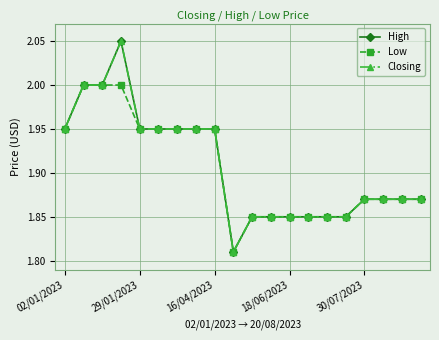

Does the chart have visible grid lines?

Yes